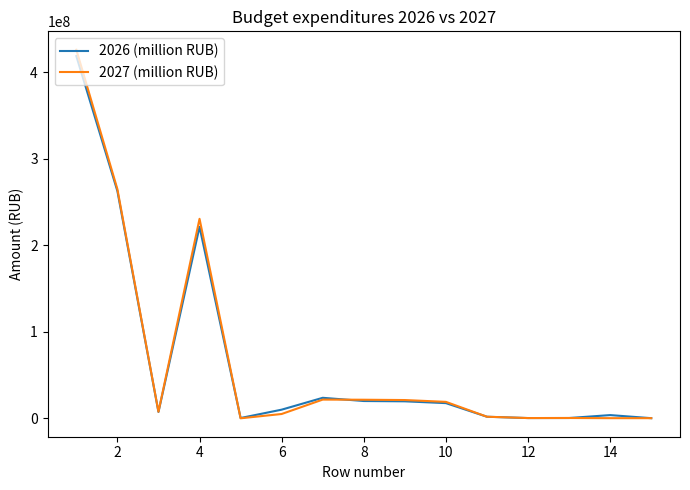

At how many categories does at least one series exceed 185989763?

3